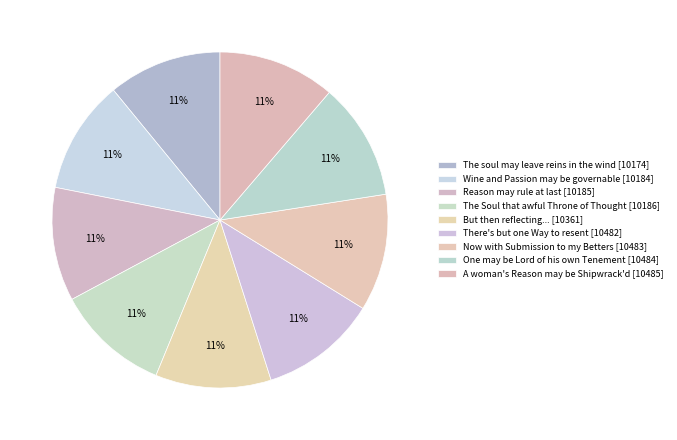

Count the number of slices in the pie.

9